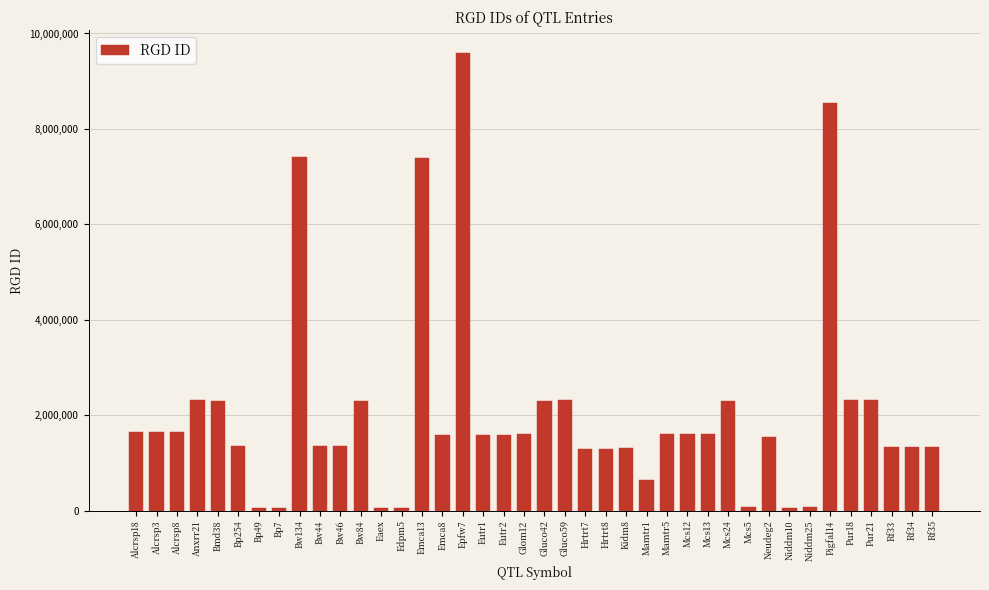

What is the label of the 40th bar from the right?

Alcrsp18